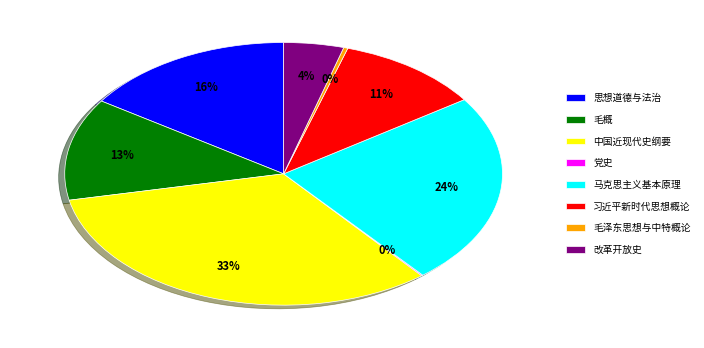

Is it true that 中国近现代史纲要 is 21% of the pie?

False